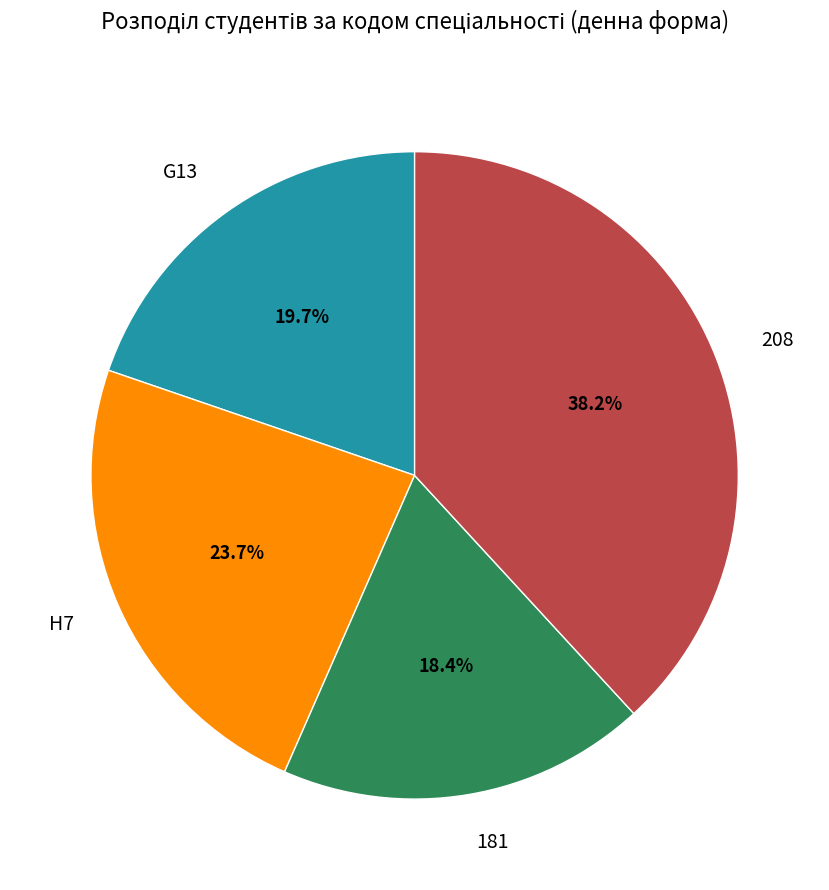

Approximately how many times larger is the value at 208 compared to 181?

2.1